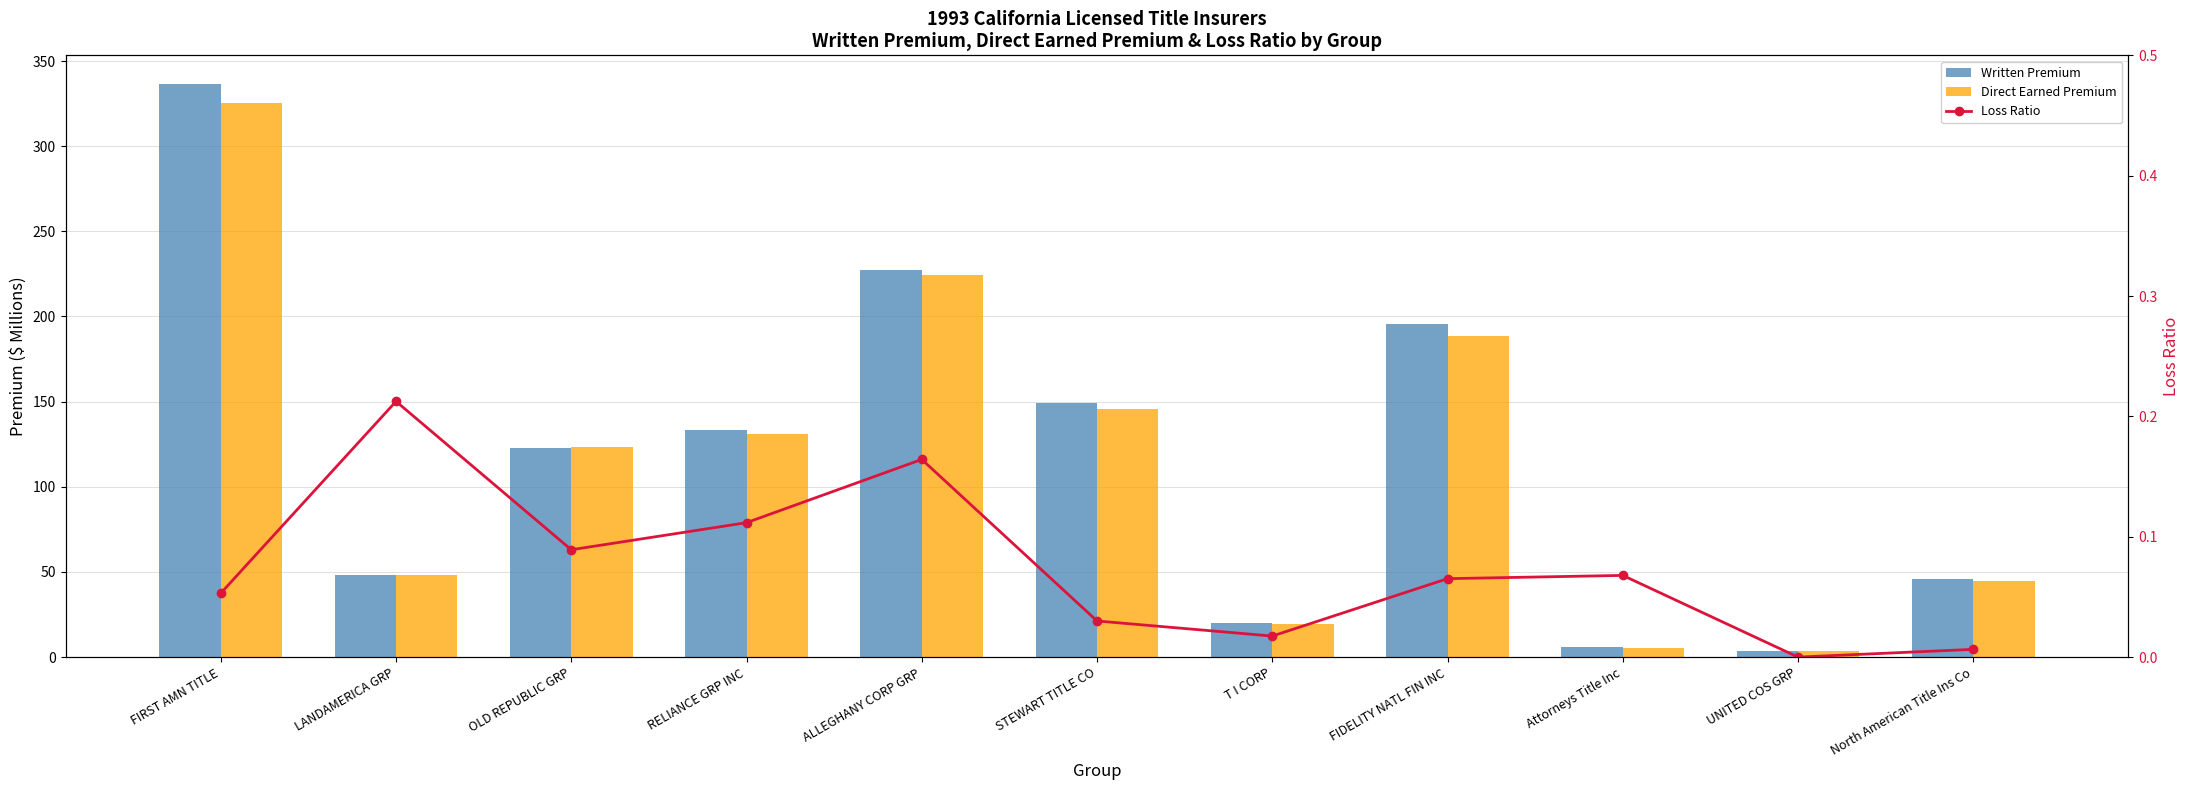

Does the chart contain any negative values?

No